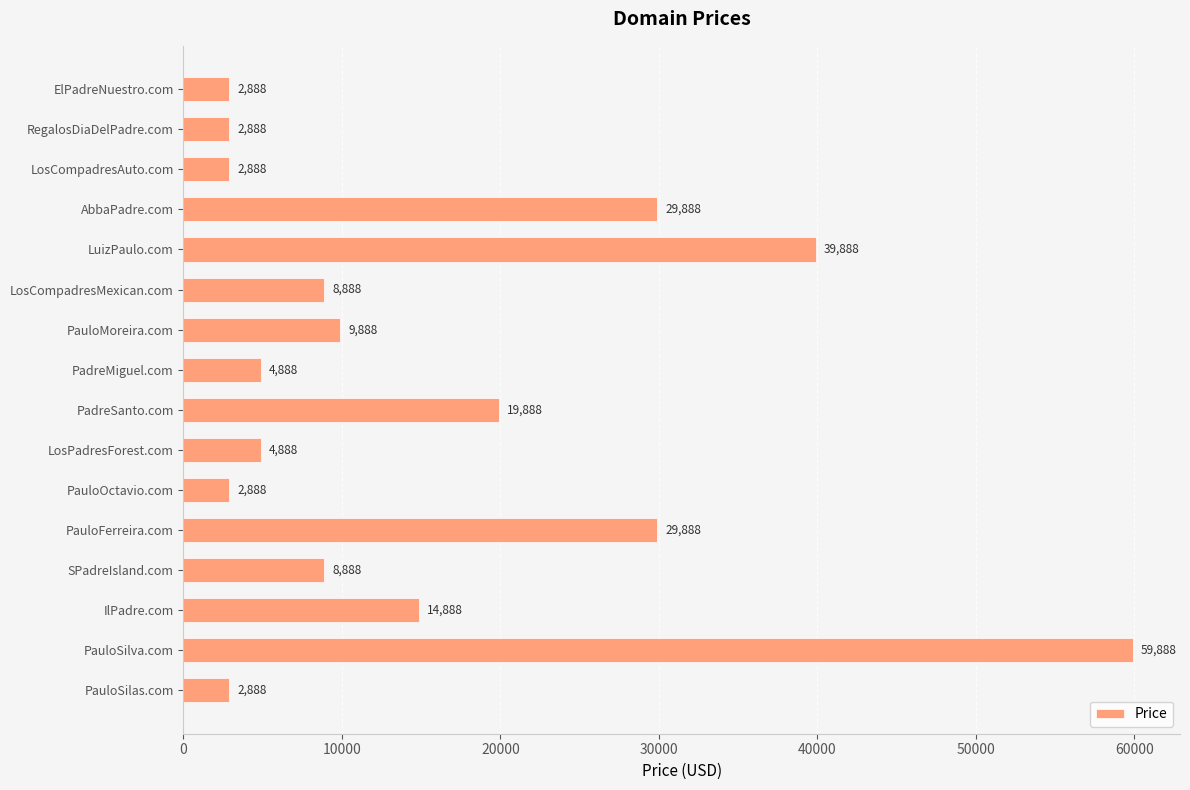

What position from the top is LosCompadresMexican.com?

6